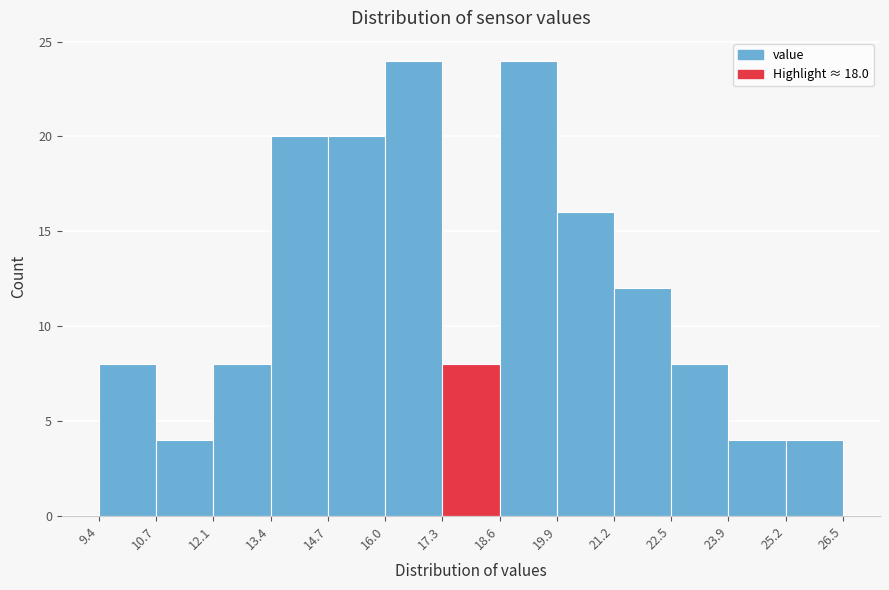

What is the height of the bar covering 17.3 to 18.6 on the x-axis? The values are not printed on the chart, so give them approximately, as read against the axis.

8